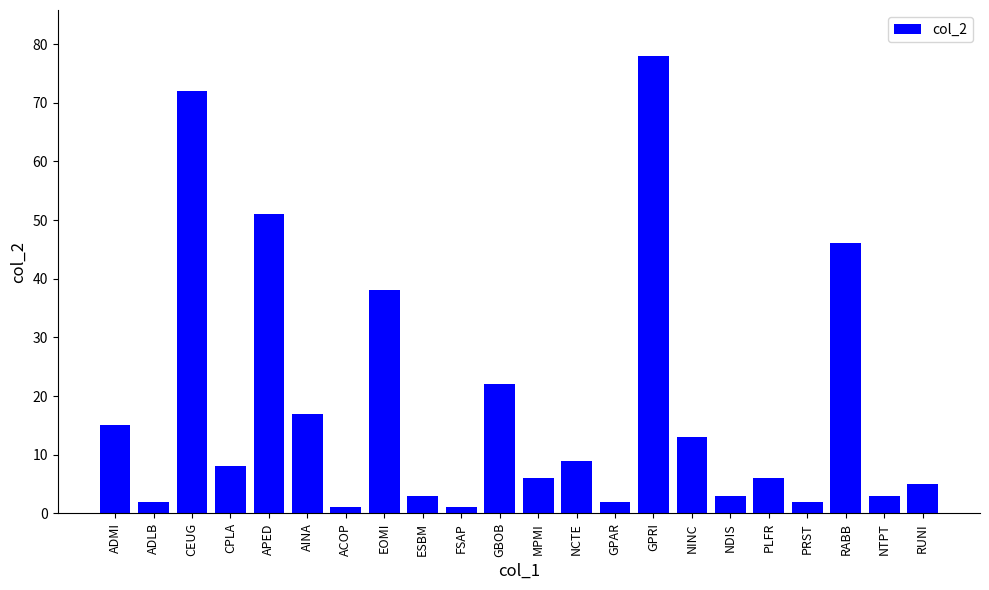

At which label does the data first exceed 8?

ADMI